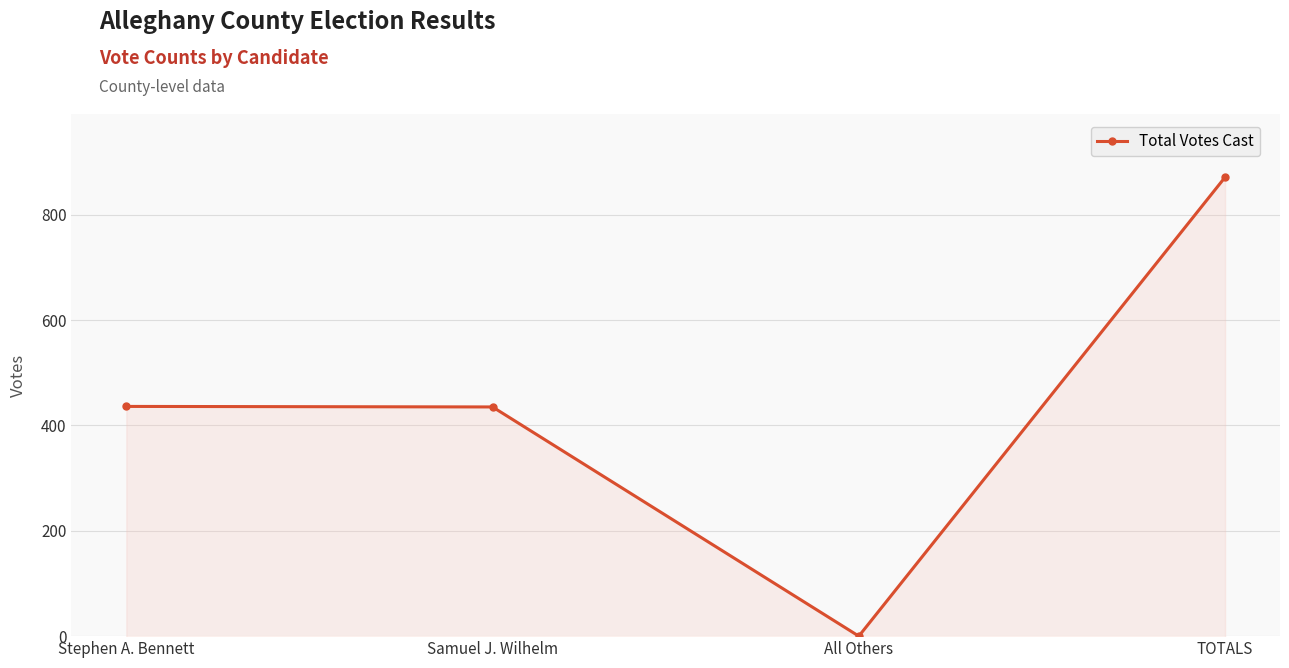

Count the number of categories in the chart.

4